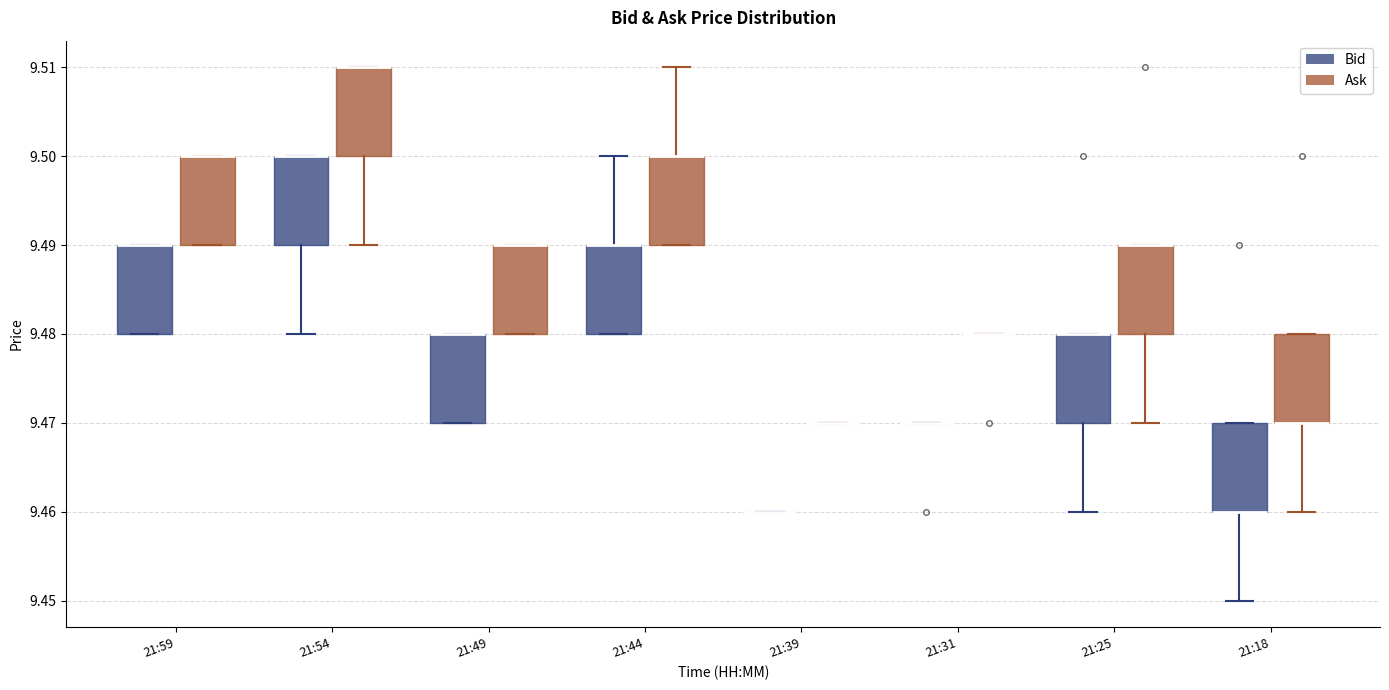

Where does the upper whisker of the box for 21:44 (Bid) end on the y-axis? The values are not printed on the chart, so give them approximately, as read against the axis.

9.50